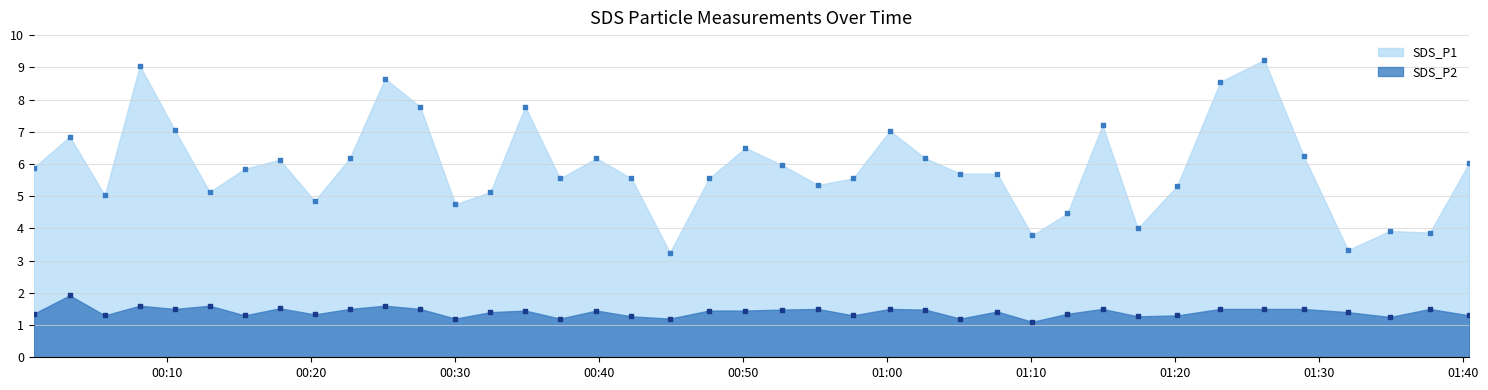

Which series contains the lowest Y value?

SDS_P2